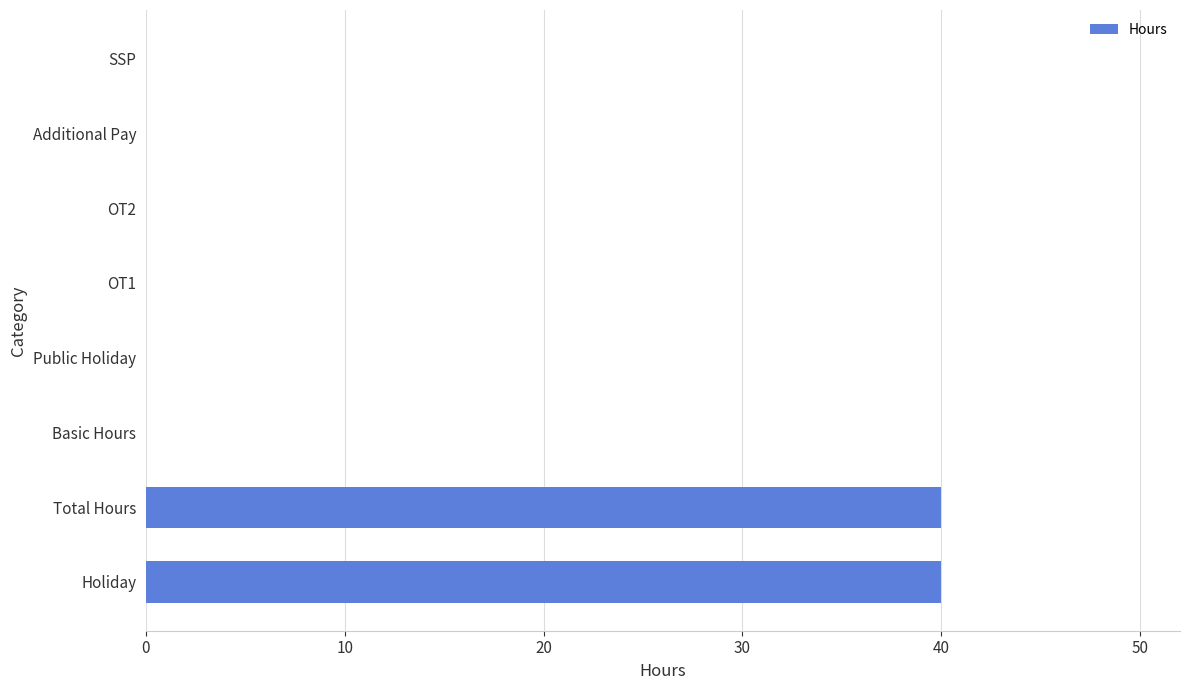

What is the greatest value displayed?

40